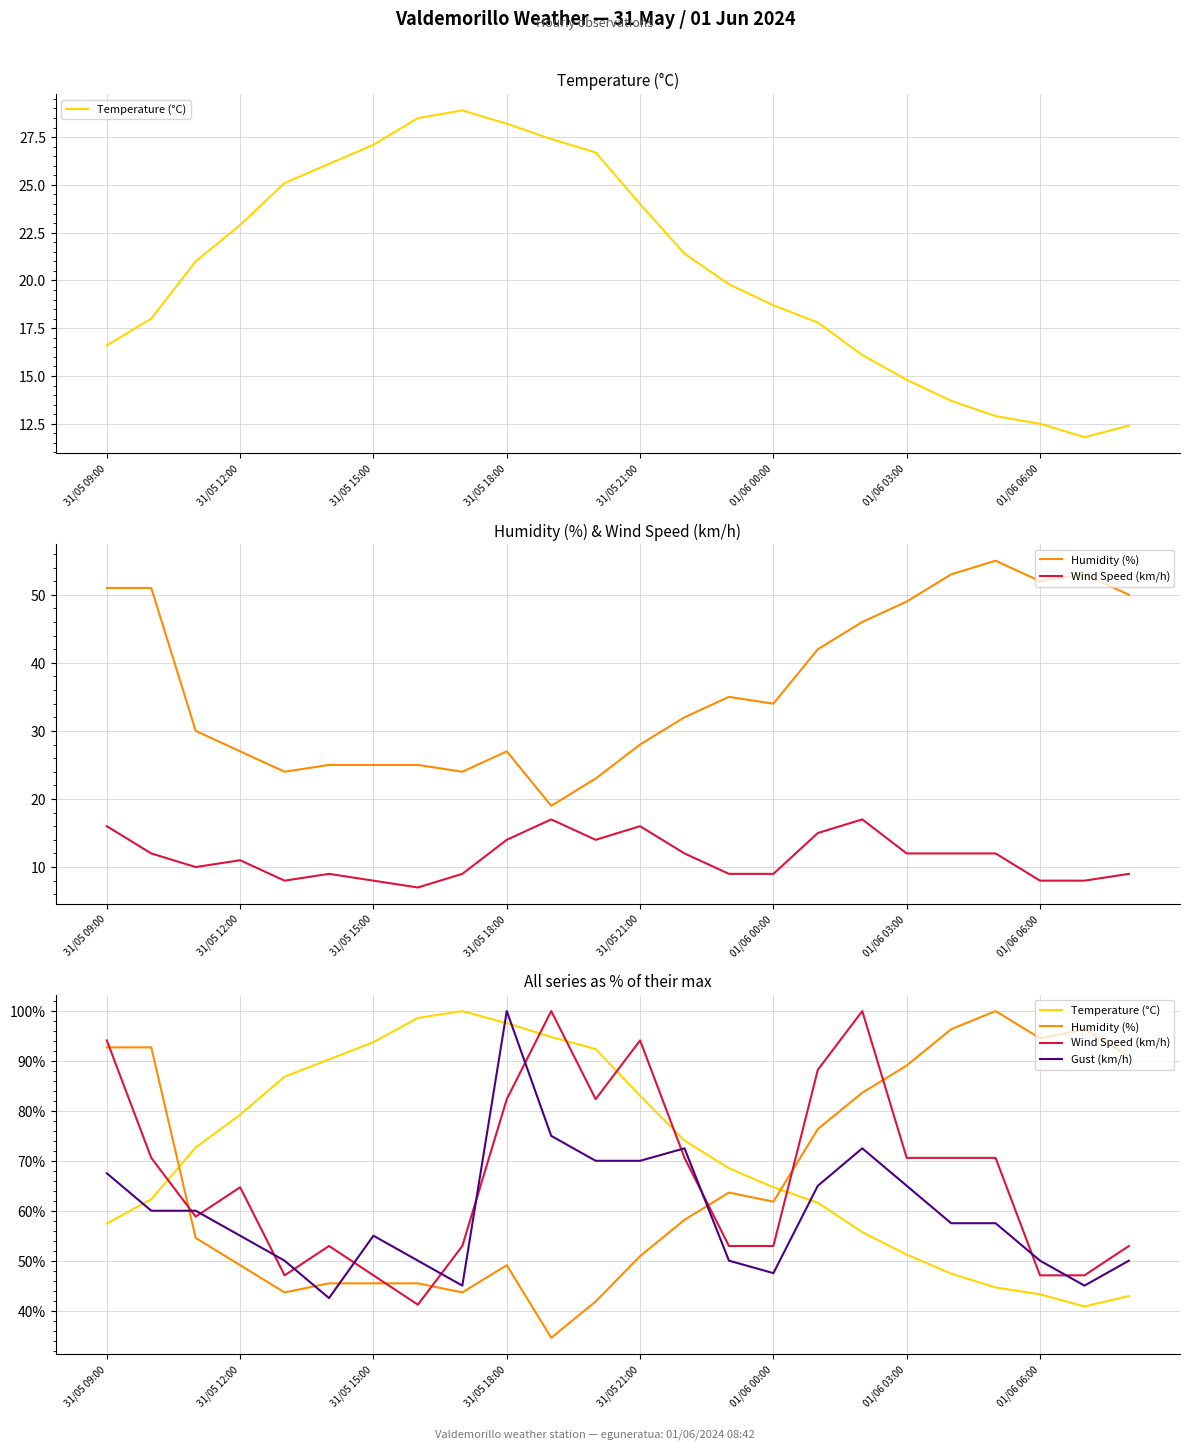

What are all the series names shown in the legend?

Temperature (°C), Humidity (%), Wind Speed (km/h), Gust (km/h)